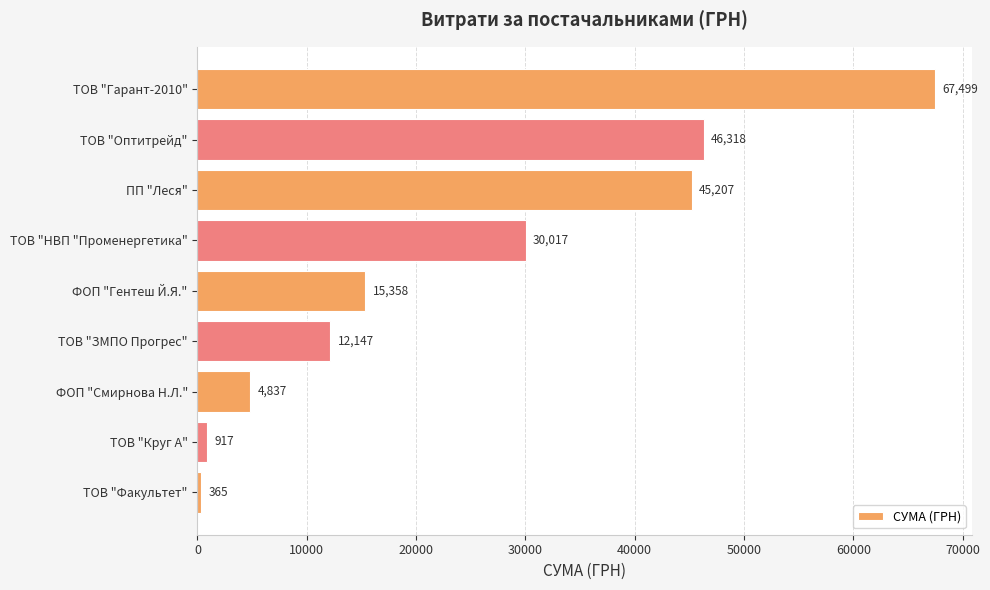

List the labels in order of value, largest first.

ТОВ "Гарант-2010", ТОВ "Оптитрейд", ПП "Леся", ТОВ "НВП "Променергетика", ФОП "Гентеш Й.Я.", ТОВ "ЗМПО Прогрес", ФОП "Смирнова Н.Л.", ТОВ "Круг А", ТОВ "Факультет"